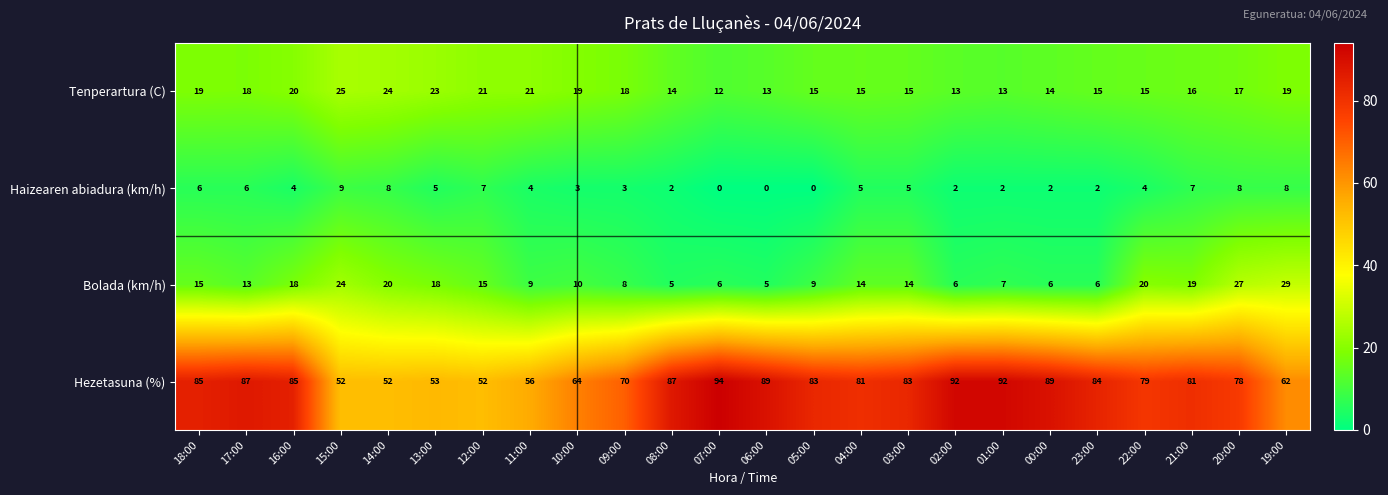

Which series has the widest spread of values?

Hezetasuna (%)